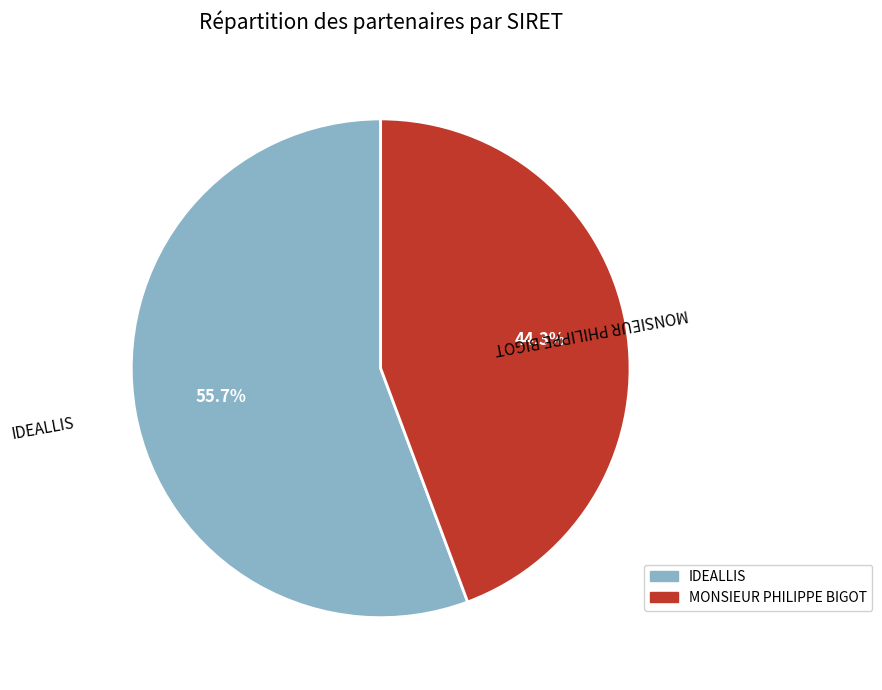

Between IDEALLIS and MONSIEUR PHILIPPE BIGOT, which is larger?

IDEALLIS